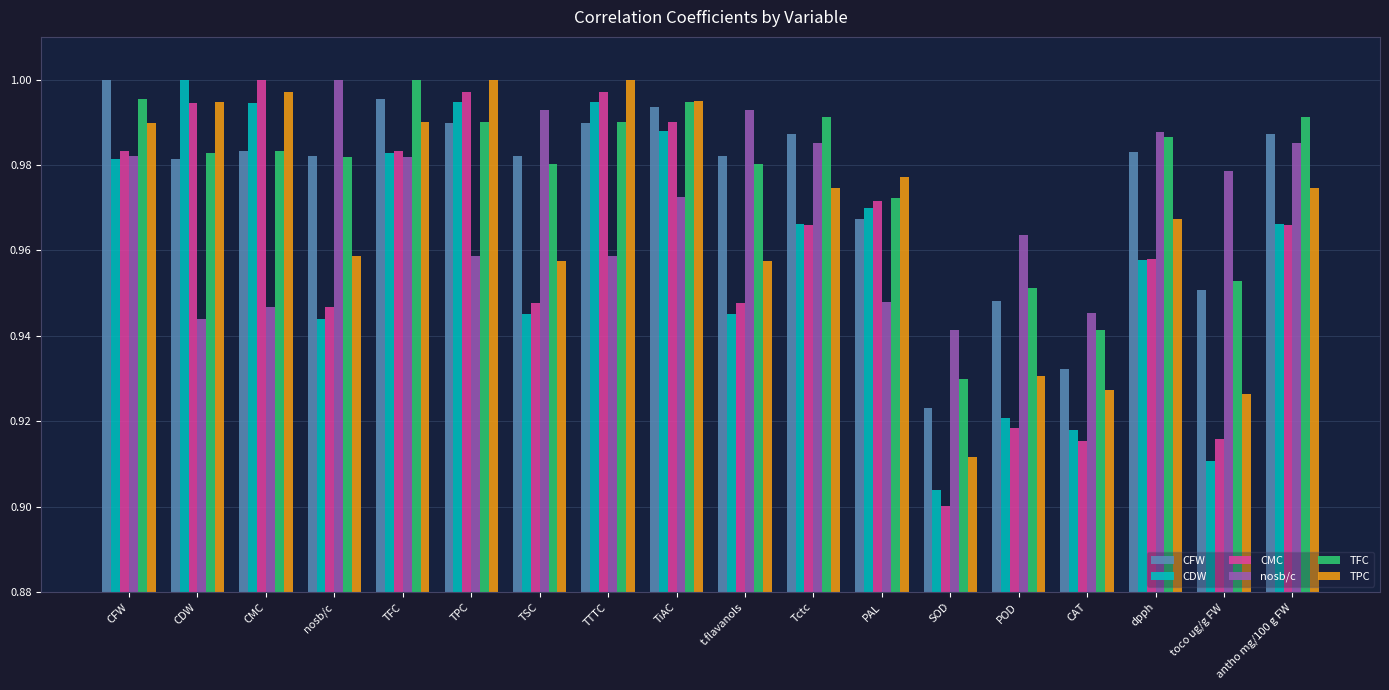

Are the bars grouped side by side (vs. stacked)?

Yes